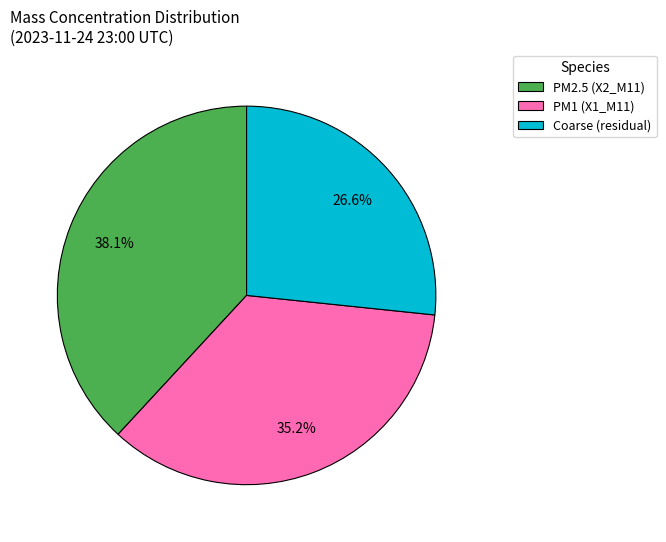

What is the total percentage of Coarse (residual) and PM1 (X1_M11)?

61.9%